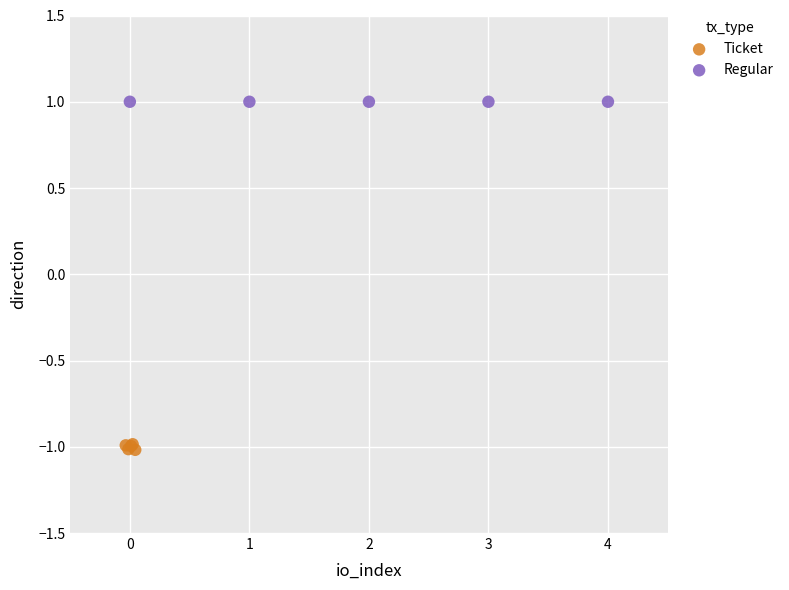

Which series contains the lowest Y value?

Ticket